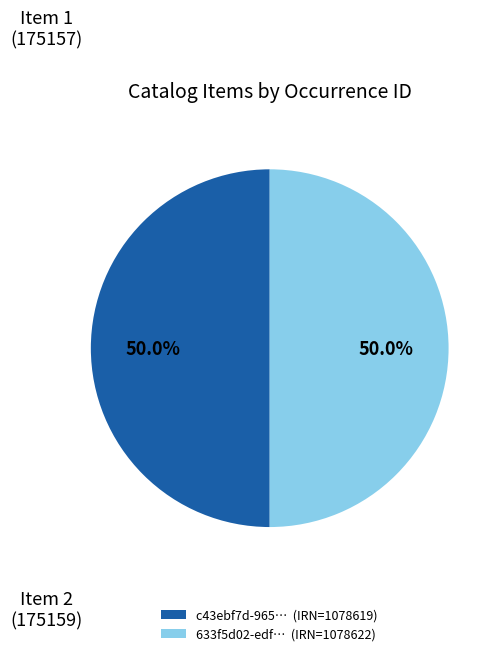

Approximately how many times larger is the value at c43ebf7d-965… (IRN=1078619) compared to 633f5d02-edf… (IRN=1078622)?

1.0